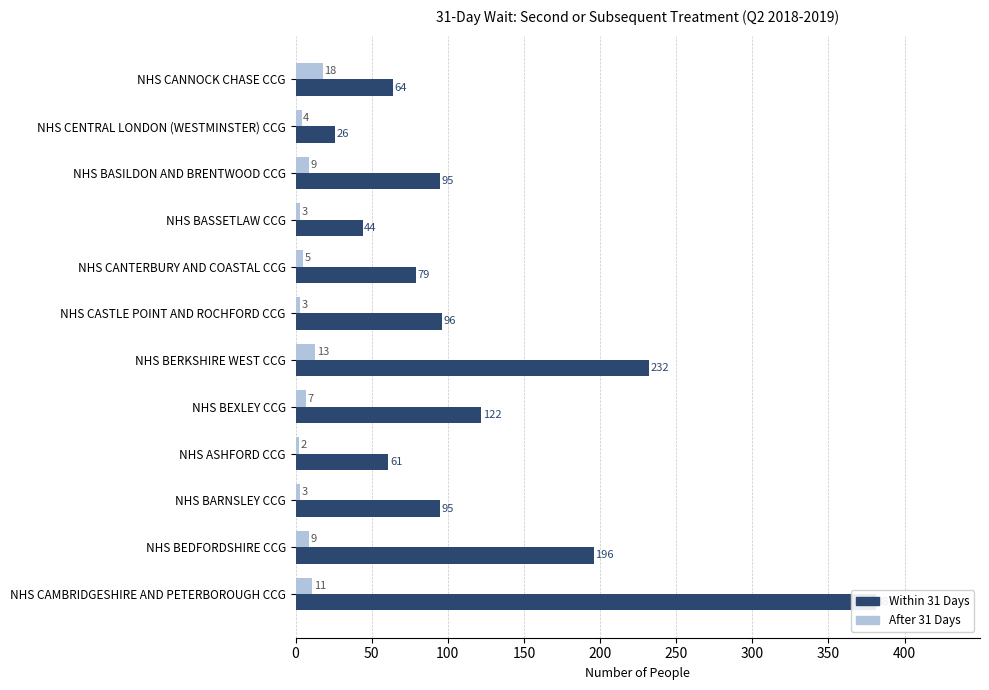

What position from the left is NHS CANTERBURY AND COASTAL CCG?

5